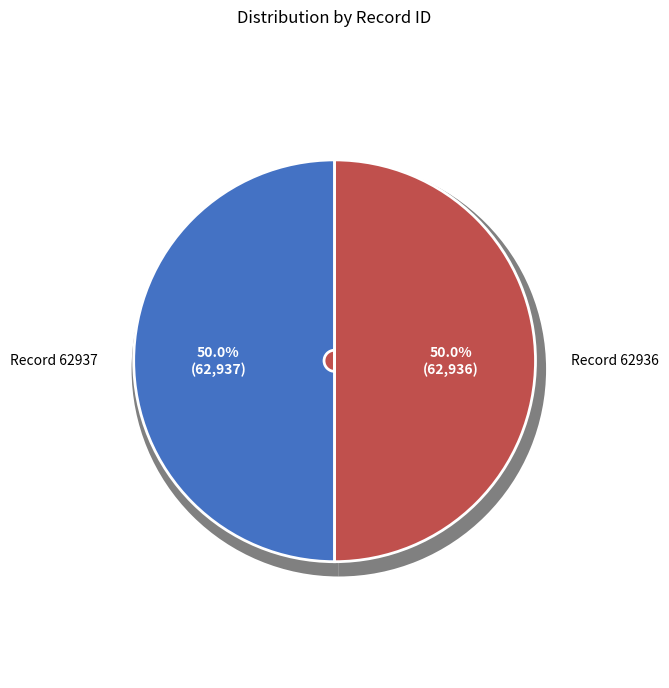

To the nearest percent, what is the combined percentage of values and 1?

100%